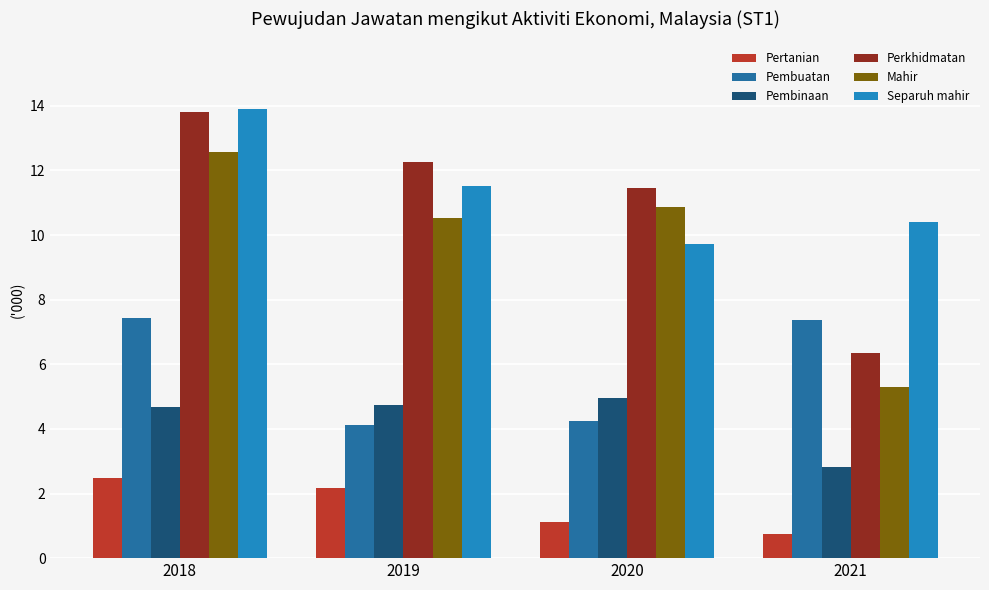

Is the value of Mahir at 2021 greater than the value of Pembinaan at 2020?

Yes